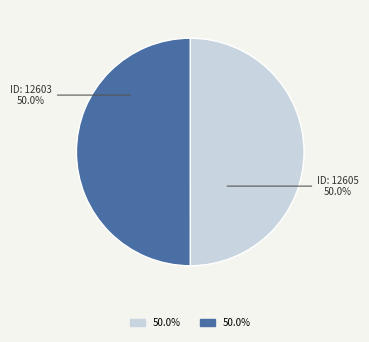

Count the number of slices in the pie.

2